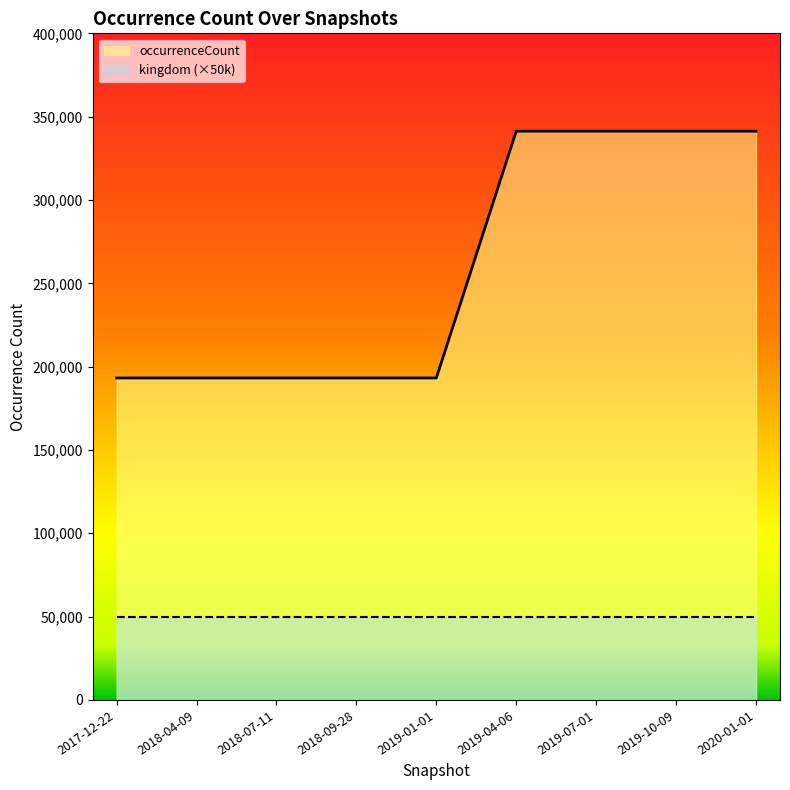

At which label does kingdom reach its peak?

2019-10-09